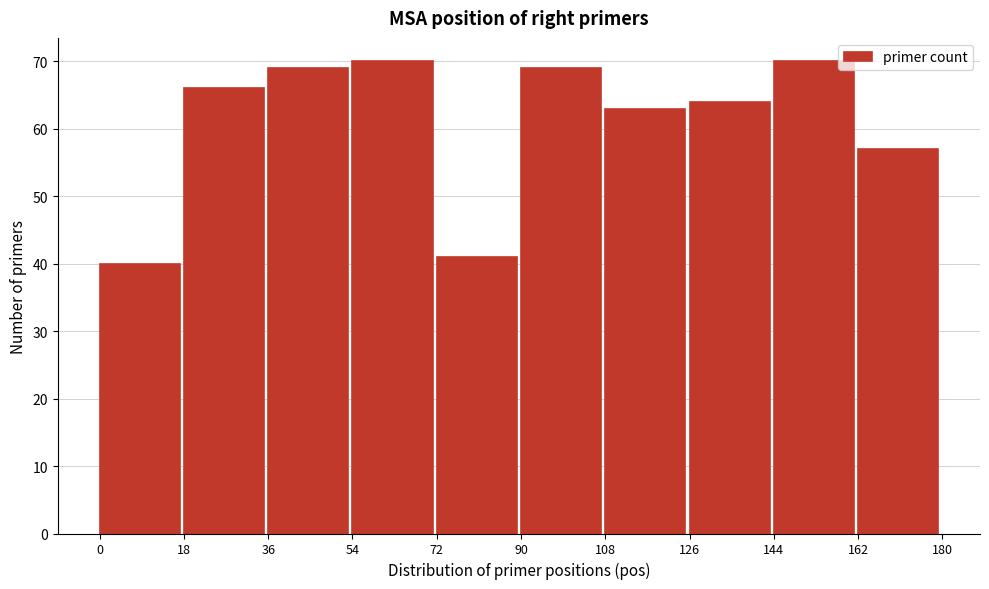

Reading left to right, transcribe this chart: for each bar, give the range it covers on the x-axis and its height. The values are not printed on the chart, so give them approximately, as read against the axis.

0 to 18: 40
18 to 36: 66
36 to 54: 69
54 to 72: 70
72 to 90: 41
90 to 108: 69
108 to 126: 63
126 to 144: 64
144 to 162: 70
162 to 180: 57